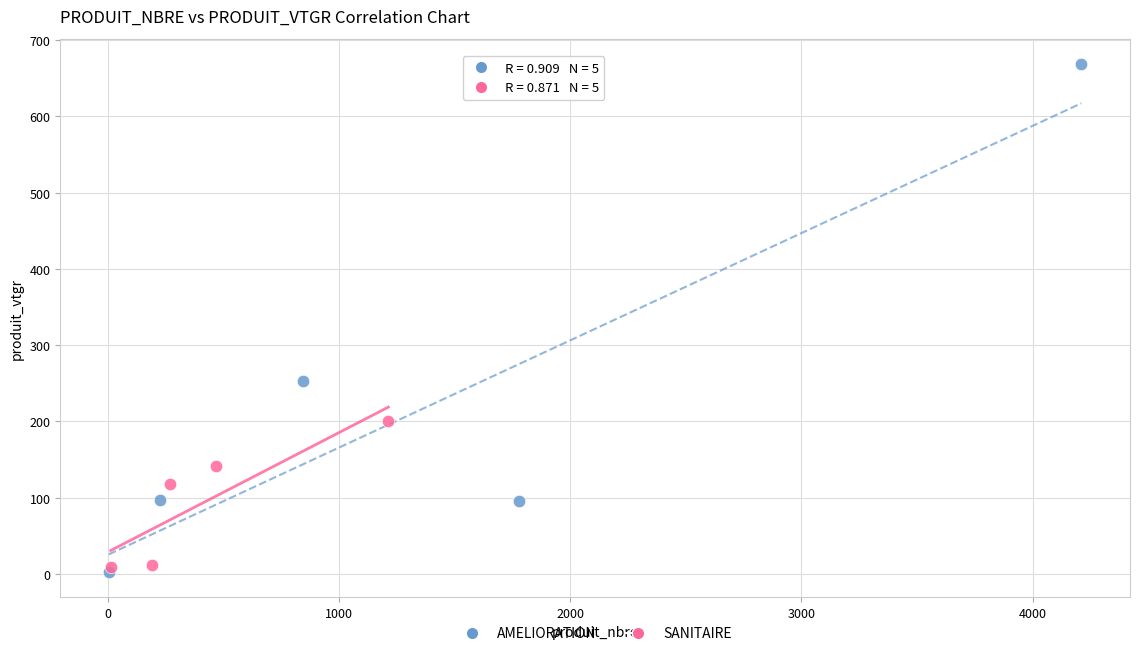

Which series has the largest Y range (max minus min)?

AMELIORATION